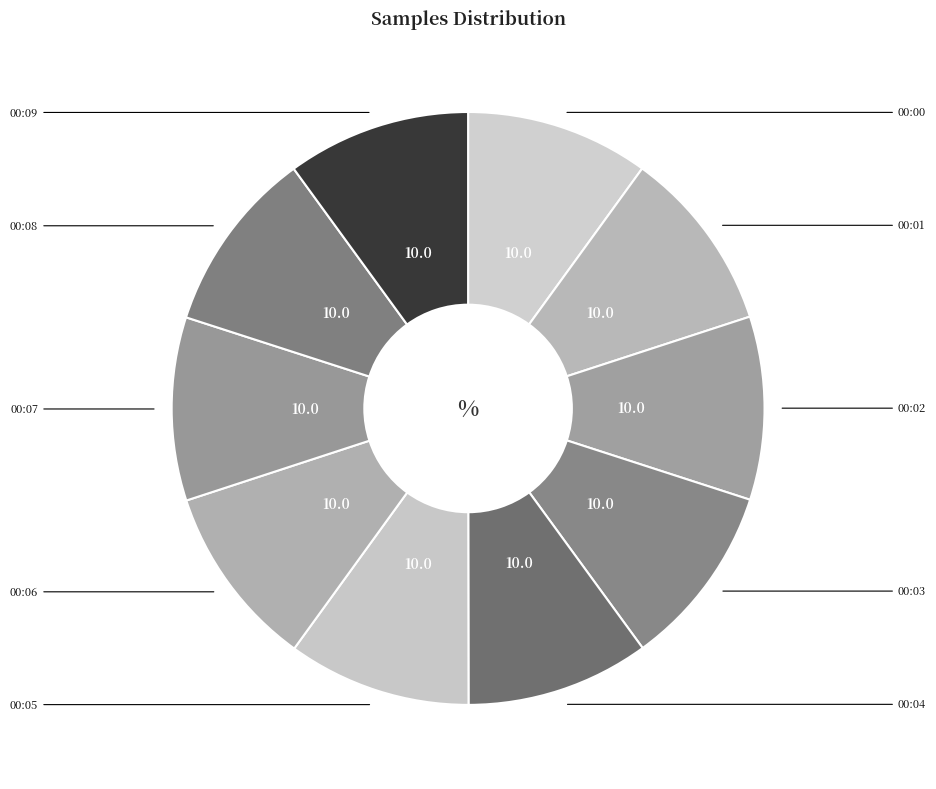

Count the number of slices in the pie.

10